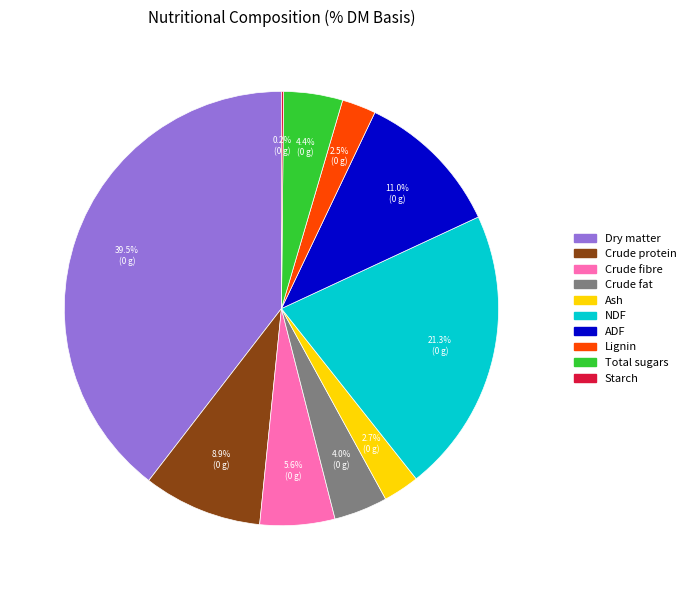

To the nearest percent, what is the difference between the largest and smallest slice percentages?

39%